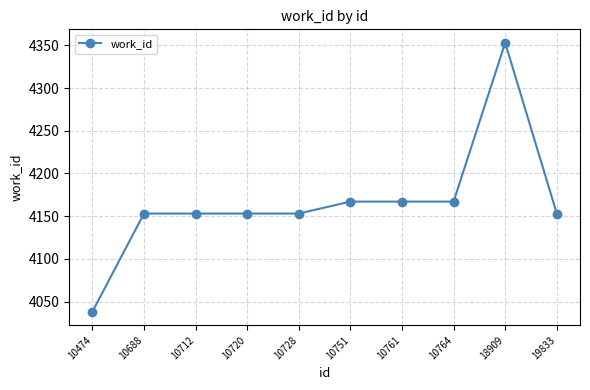

True or false: there are more than 0 points higher than both neighbors.

True